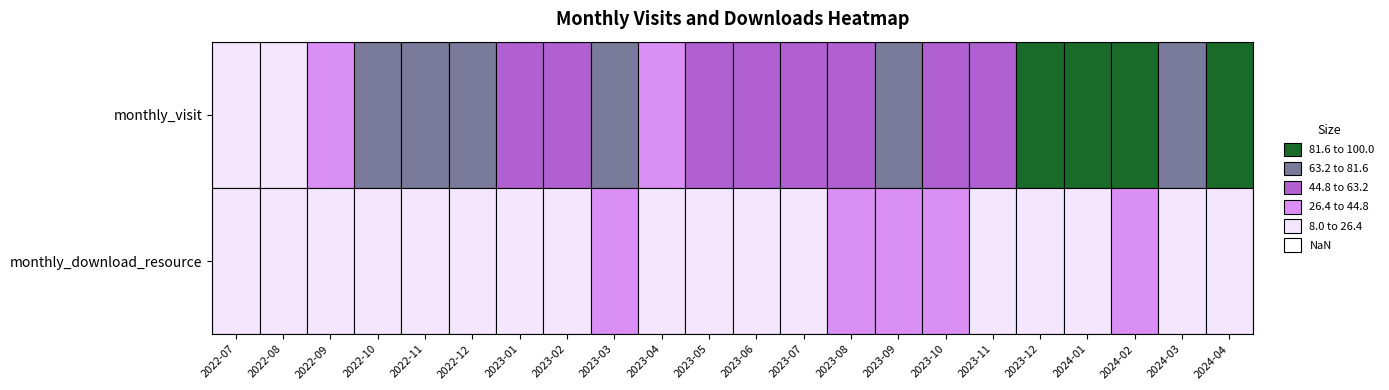

True or false: monthly_visit has a value of 45 at 2023-01.

True